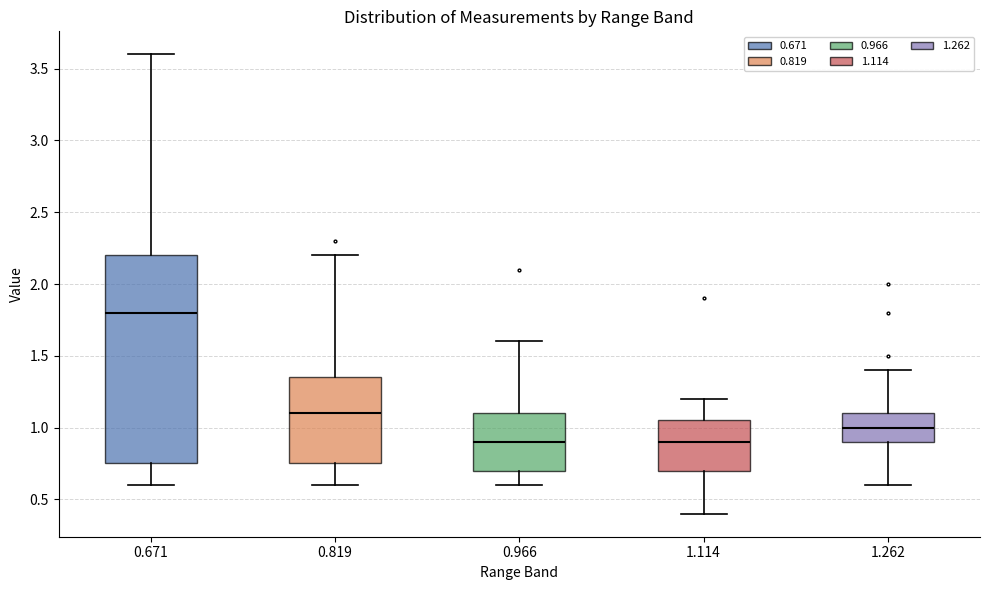

Which box has the highest median line?

0.671